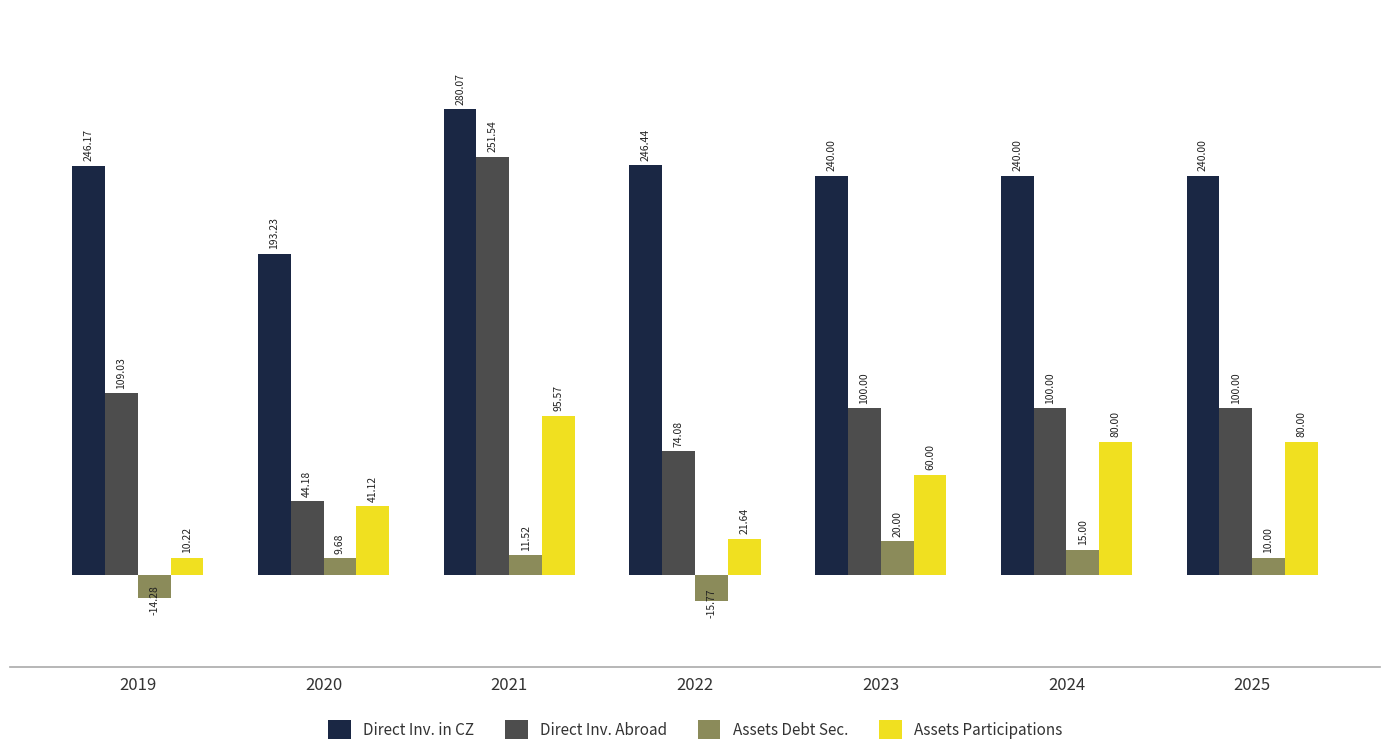

How many groups of bars are there?

7